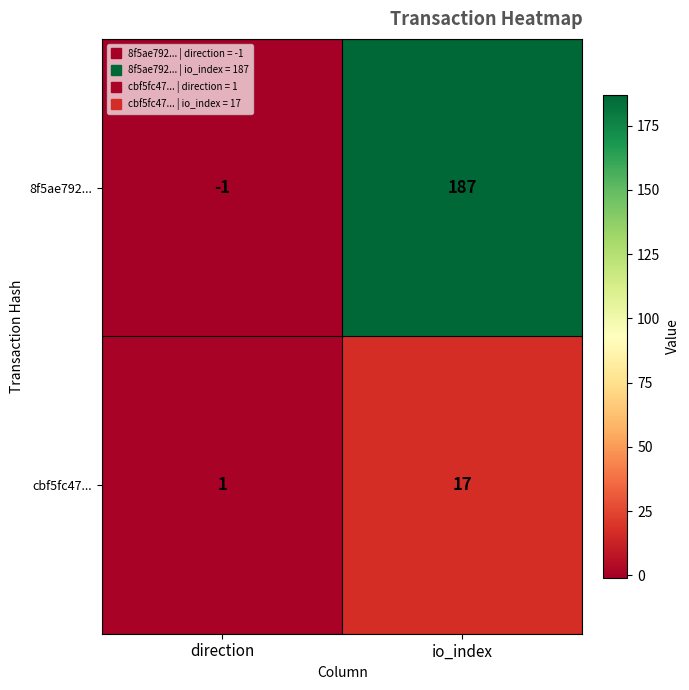

At which category is the sum across all series the highest?

io_index